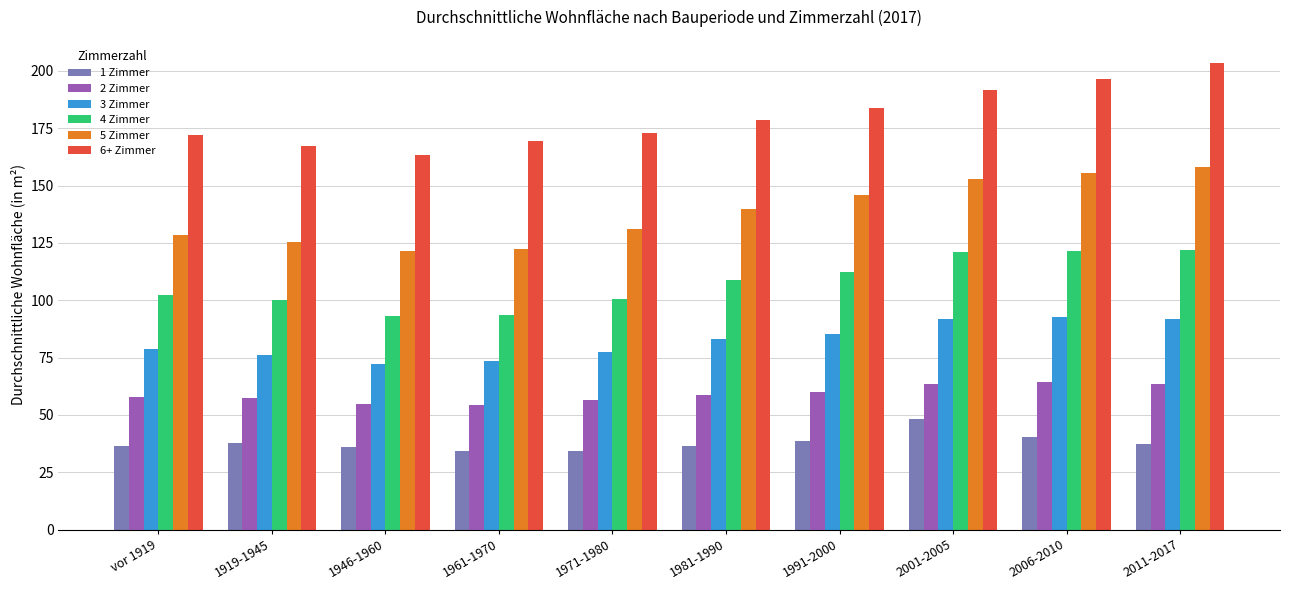

At vor 1919, list the series in order from smallest to largest.

1 Zimmer, 2 Zimmer, 3 Zimmer, 4 Zimmer, 5 Zimmer, 6+ Zimmer